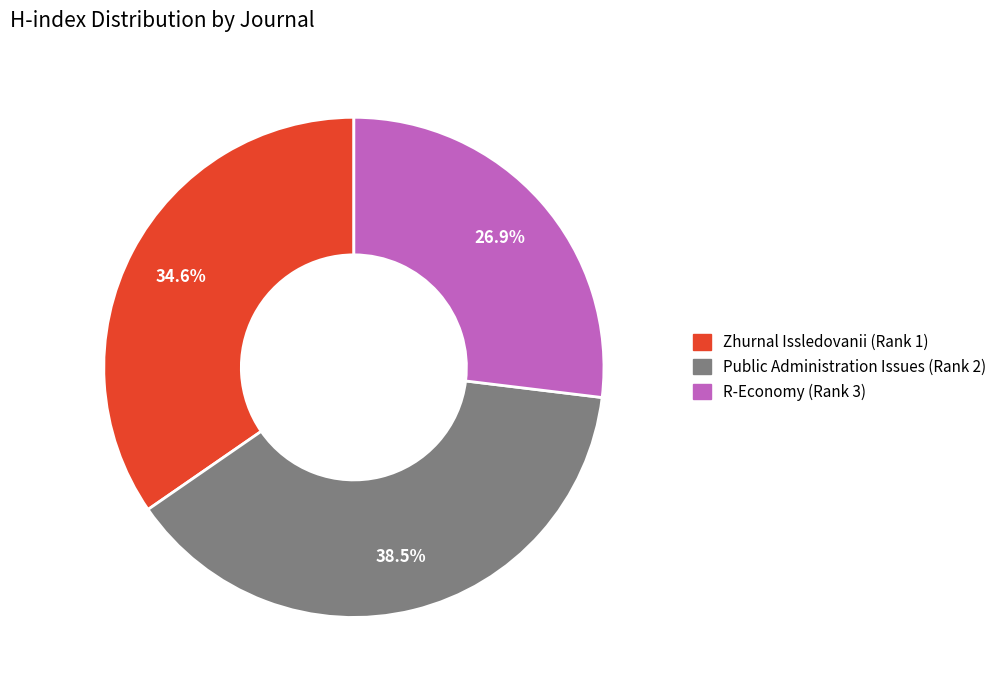

What is the total percentage of Zhurnal Issledovanii (Rank 1) and R-Economy (Rank 3)?

61.5%